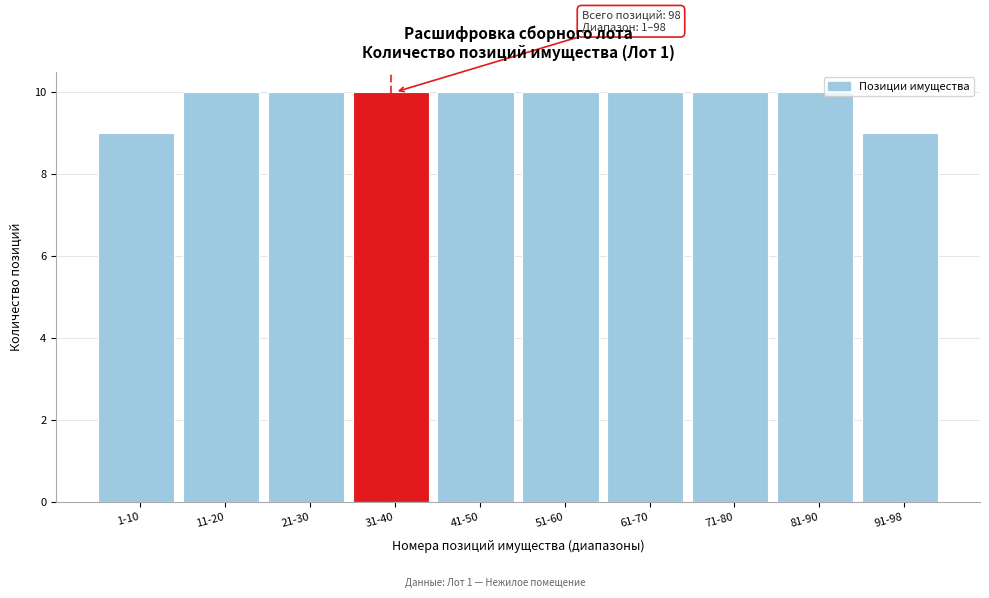

Reading left to right, what are all the values shown in this chart?

9	10	10	10	10	10	10	10	10	9